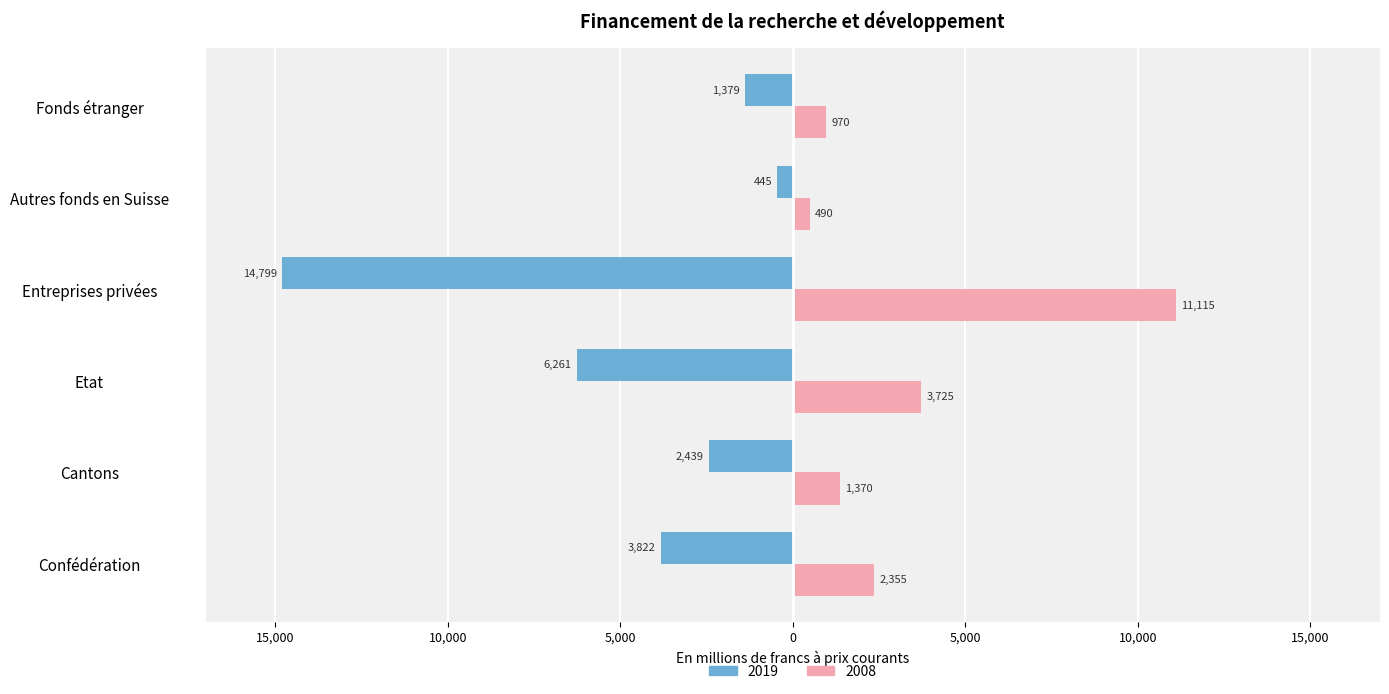

True or false: 2019 has a value of -444.6 at Autres fonds en Suisse.

True